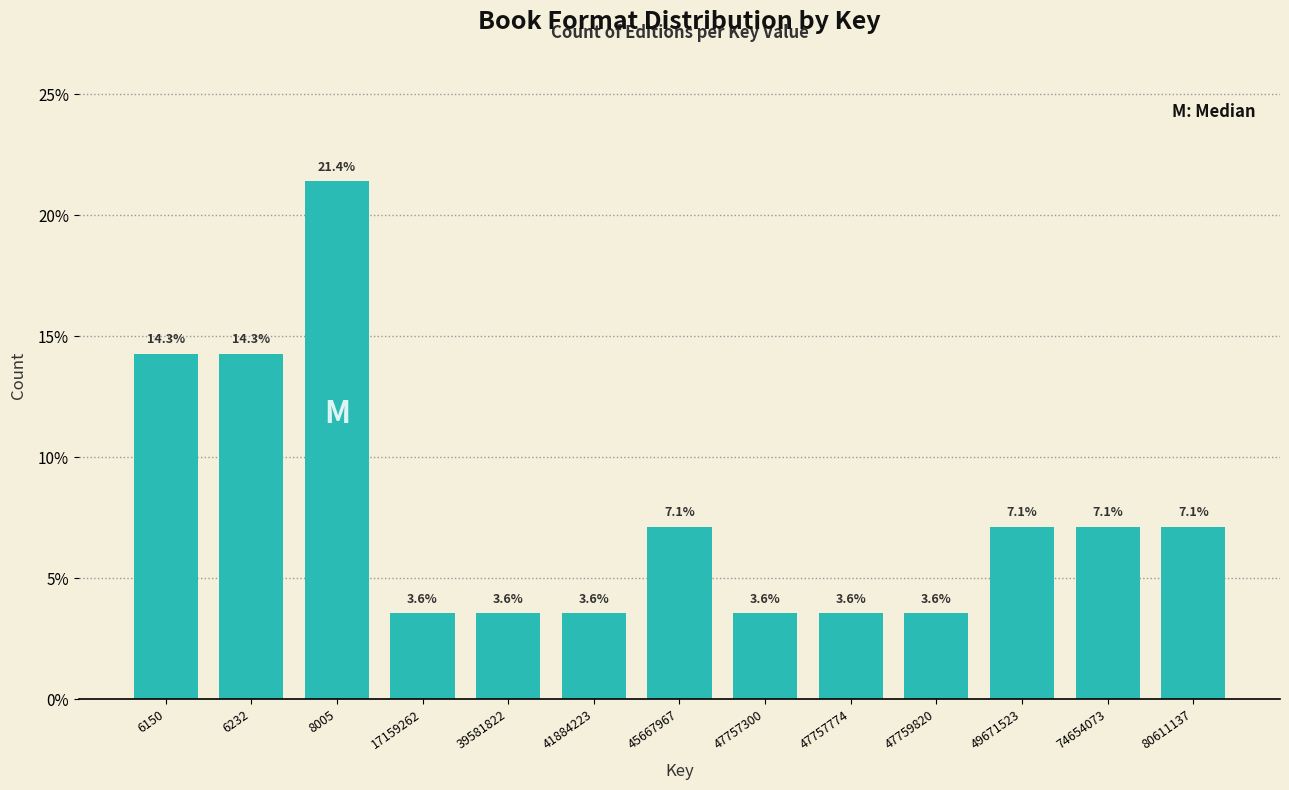

Reading right to left, list all the values displayed in this chart.

80611137=7.1	74654073=7.1	49671523=7.1	47759820=3.6	47757774=3.6	47757300=3.6	45667967=7.1	41884223=3.6	39581822=3.6	17159262=3.6	8005=21.4	6232=14.3	6150=14.3